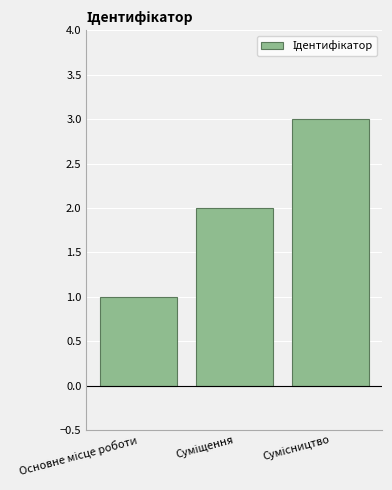

What is the sum of all values?

6